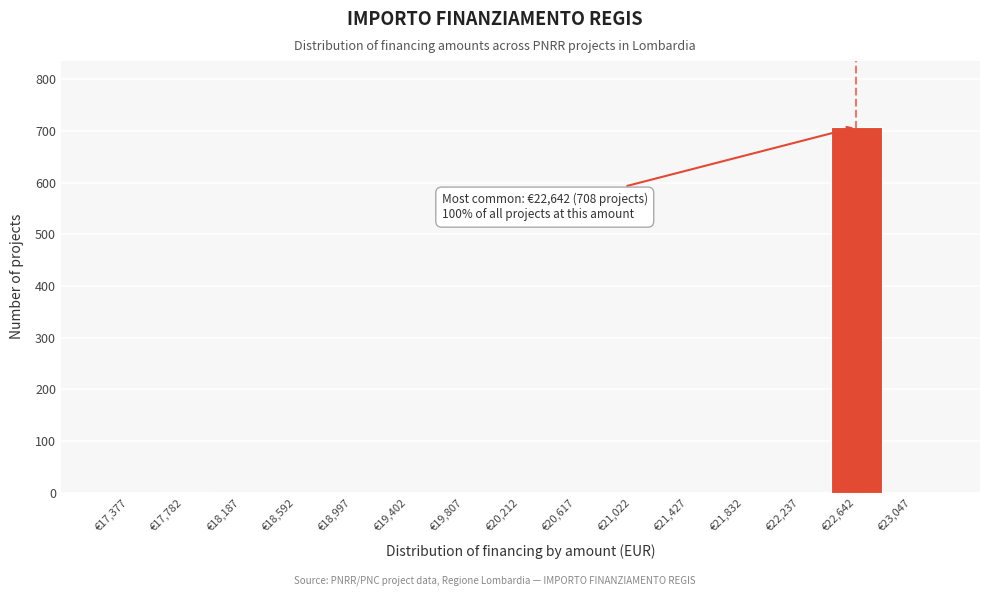

Over which range of the x-axis is the bar tallest?

22450 to 22850